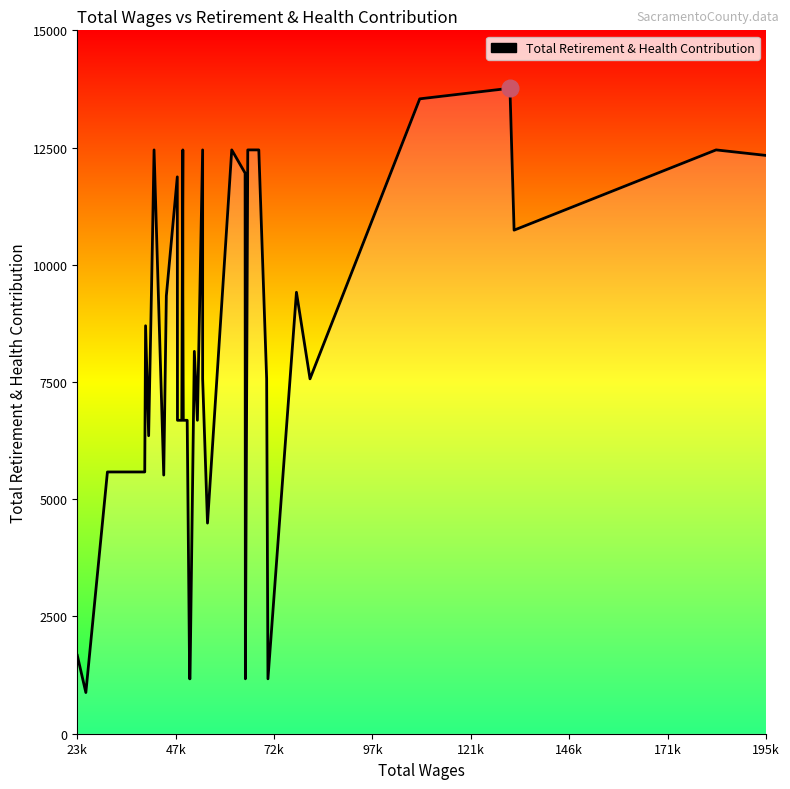

What is the label of the 4th point from the left?

97k